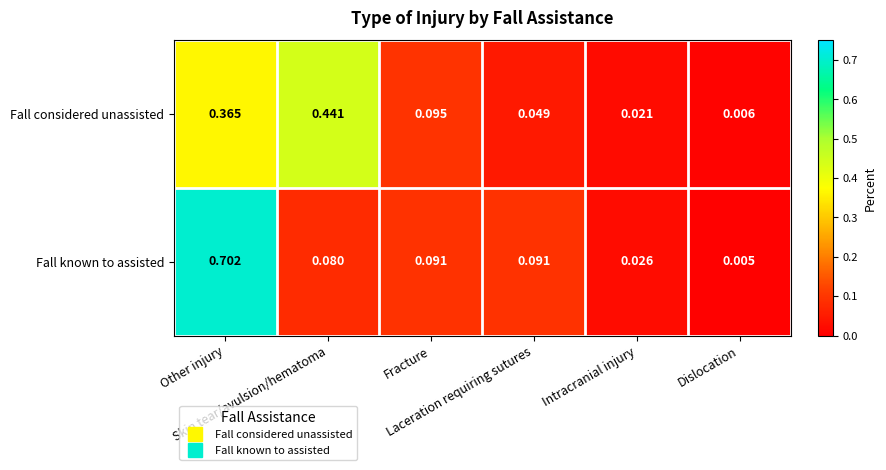

At which category is the sum across all series the highest?

Other injury